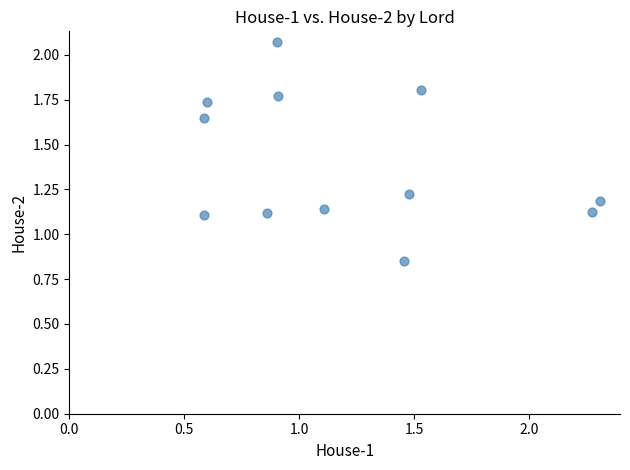

What is the average Y value?

1.4